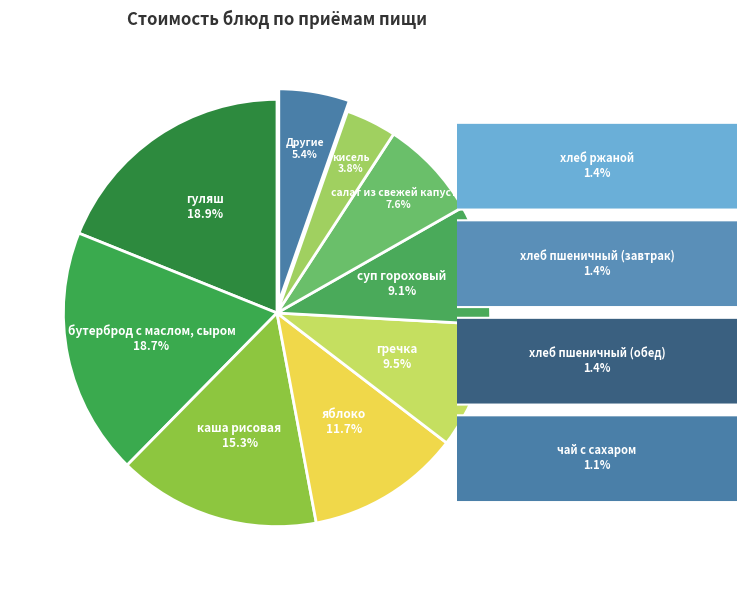

How many segments does this pie chart have?

9